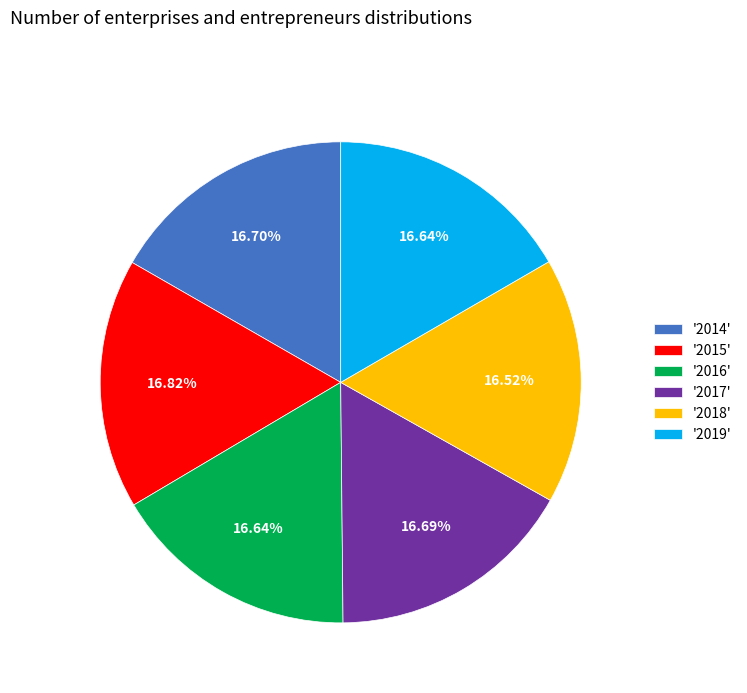

Combined, do '2019' and '2015' account for over 50%?

No